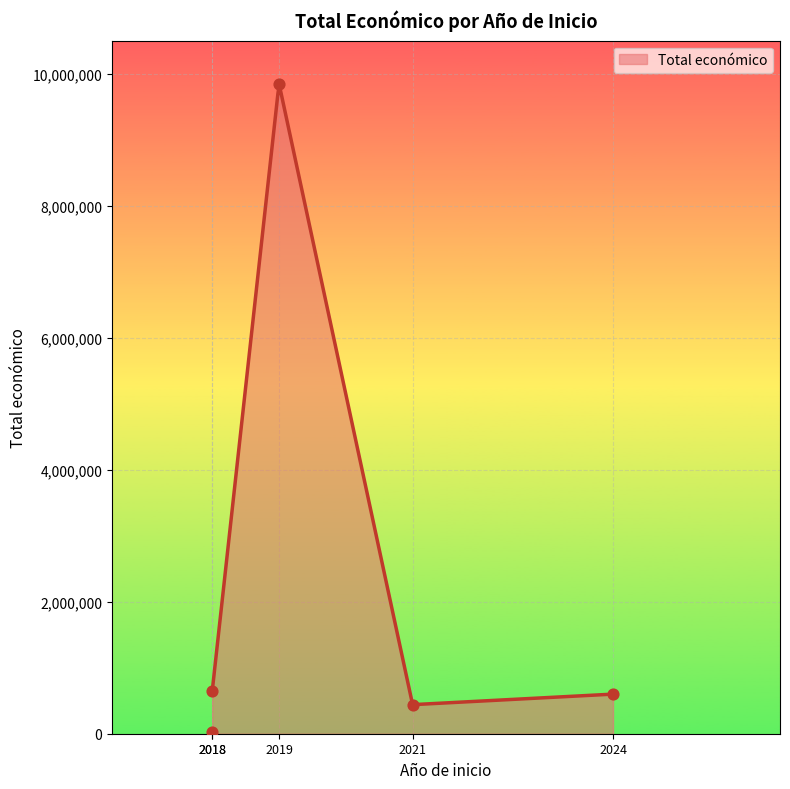

Between 2018 and 2021, which is larger?

2021